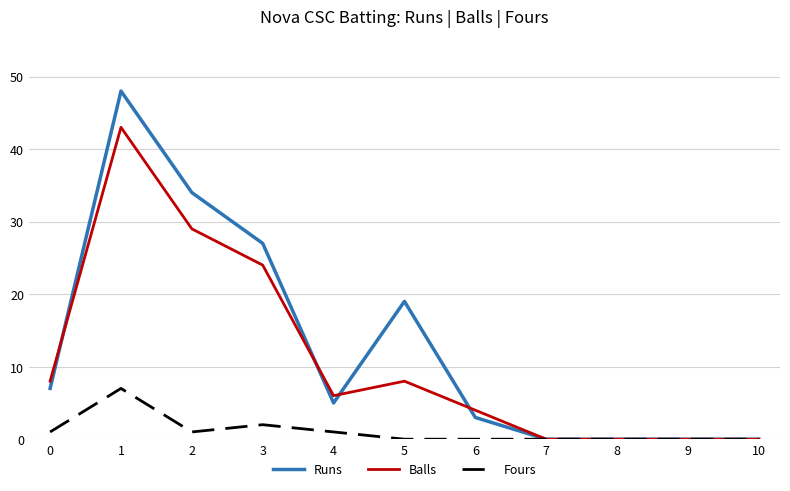

How many lines are shown in the chart?

3